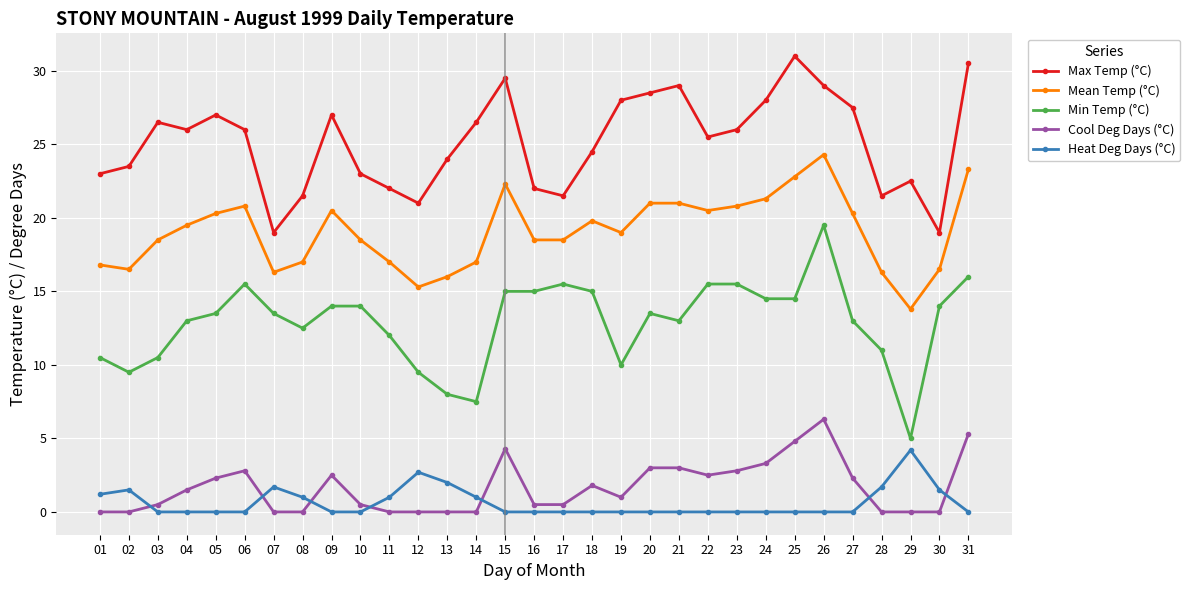

What is the difference between the highest and lowest values at 18?

24.5